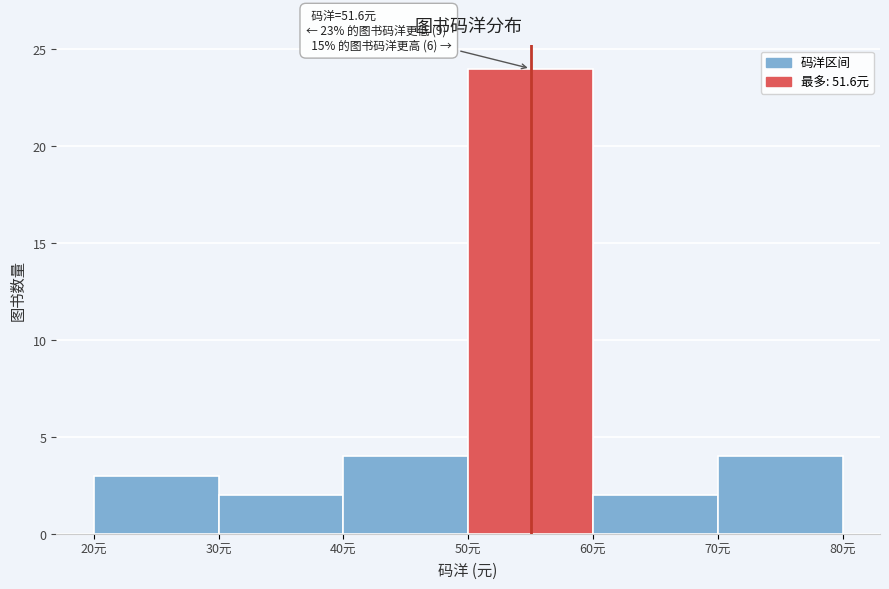

Over which range of the x-axis is the bar tallest?

50 to 60